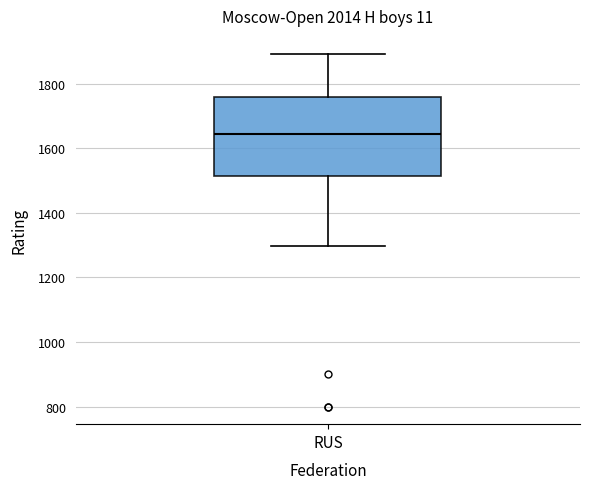

Where is the upper edge of the box for RUS on the y-axis? The values are not printed on the chart, so give them approximately, as read against the axis.

1760